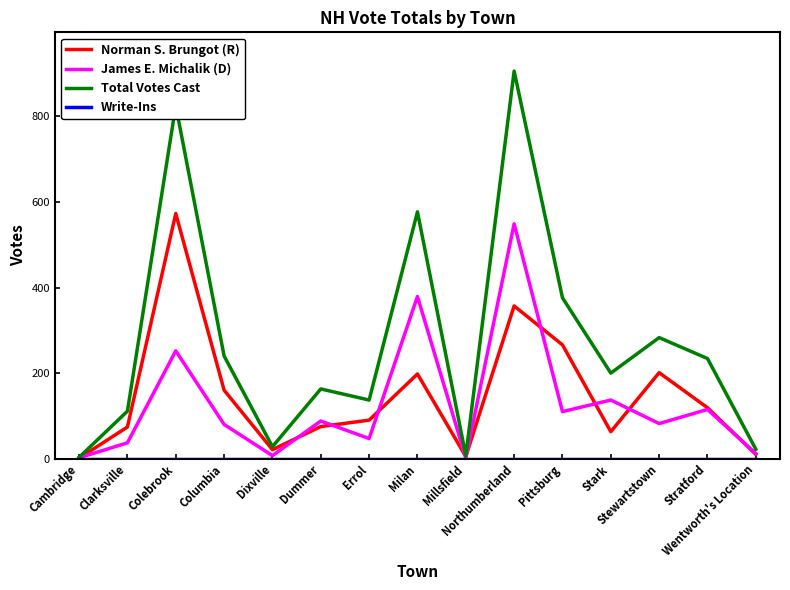

What is the highest value of the Norman S. Brungot (R) series?

573